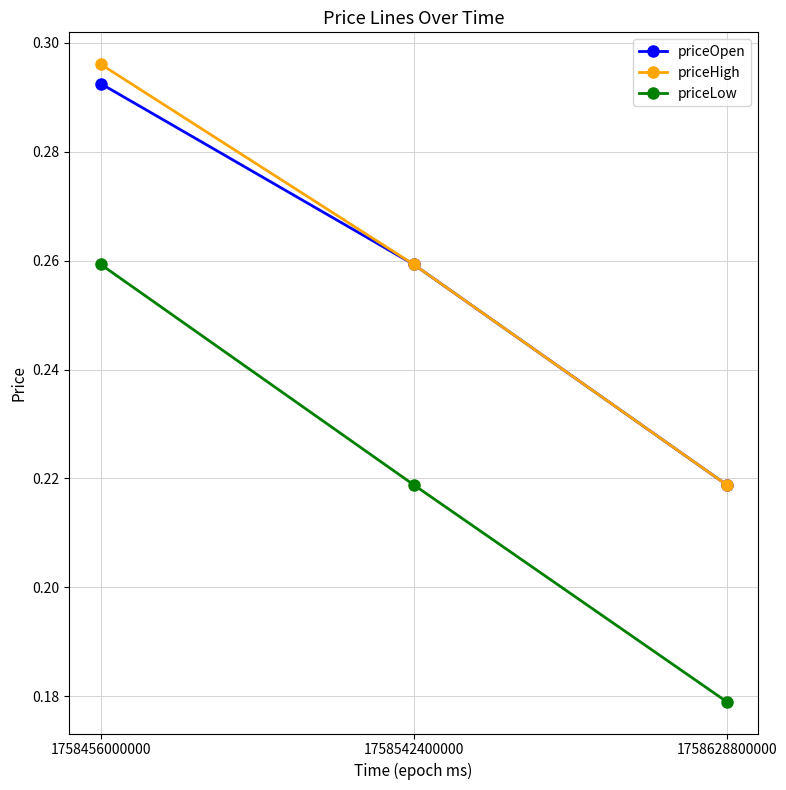

True or false: priceLow has a value of 0.5 at 1758456000000.

False